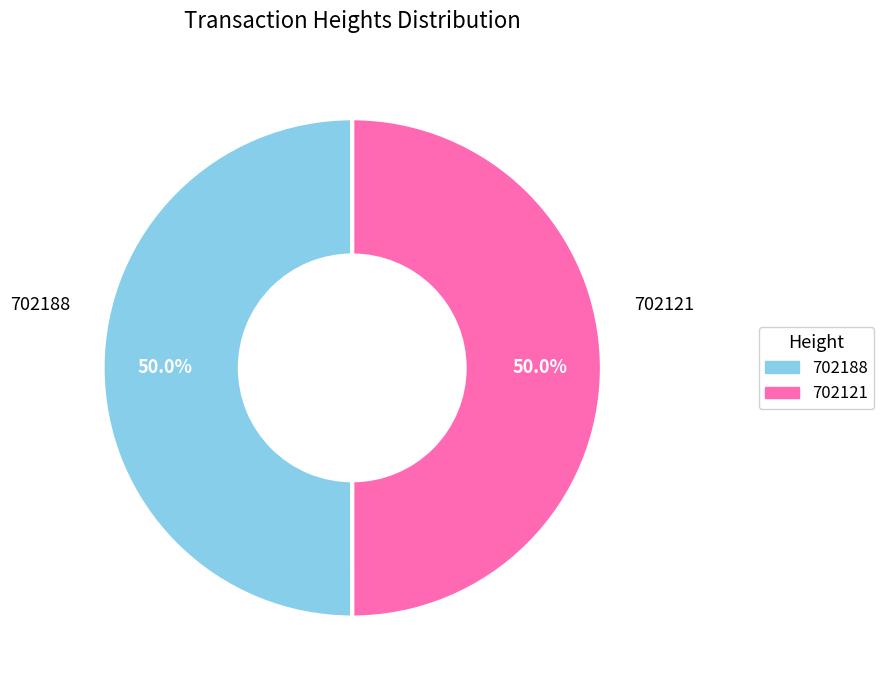

To the nearest percent, what is the average slice percentage?

50%